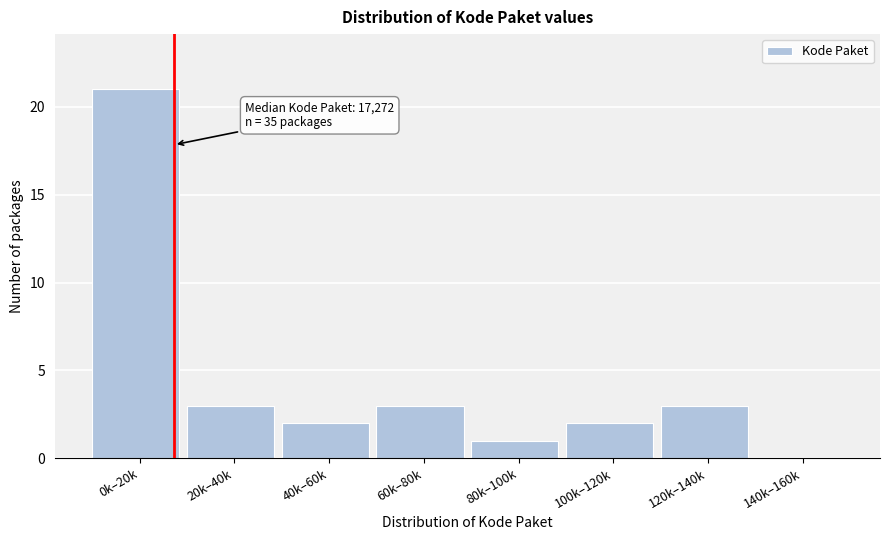

Reading left to right, what are all the values shown in this chart?

0k–20k=21	20k–40k=3	40k–60k=2	60k–80k=3	80k–100k=1	100k–120k=2	120k–140k=3	140k–160k=0